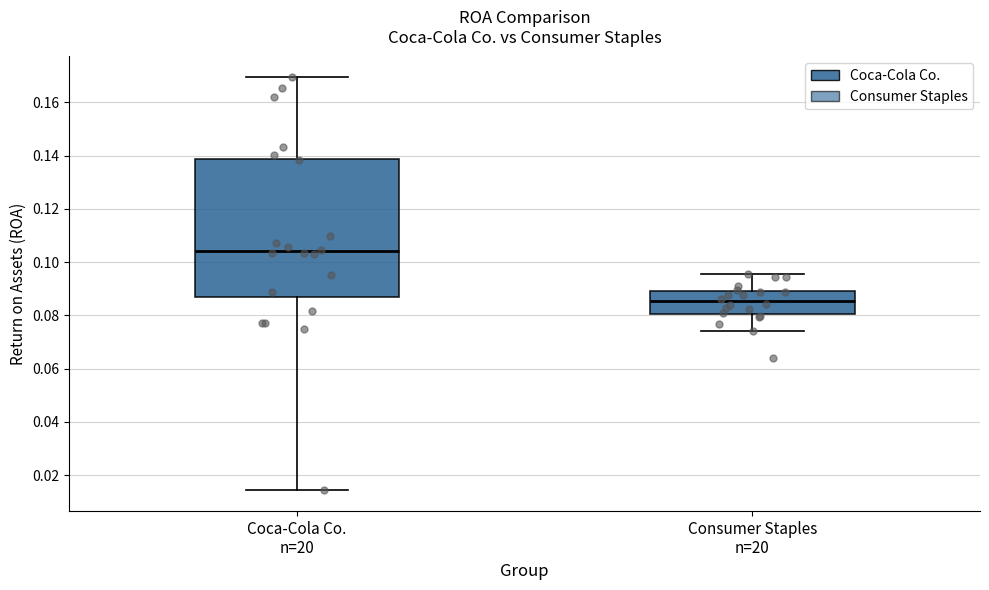

Where does the median line of the box for Coca-Cola Co. n=20 sit on the y-axis? The values are not printed on the chart, so give them approximately, as read against the axis.

0.104